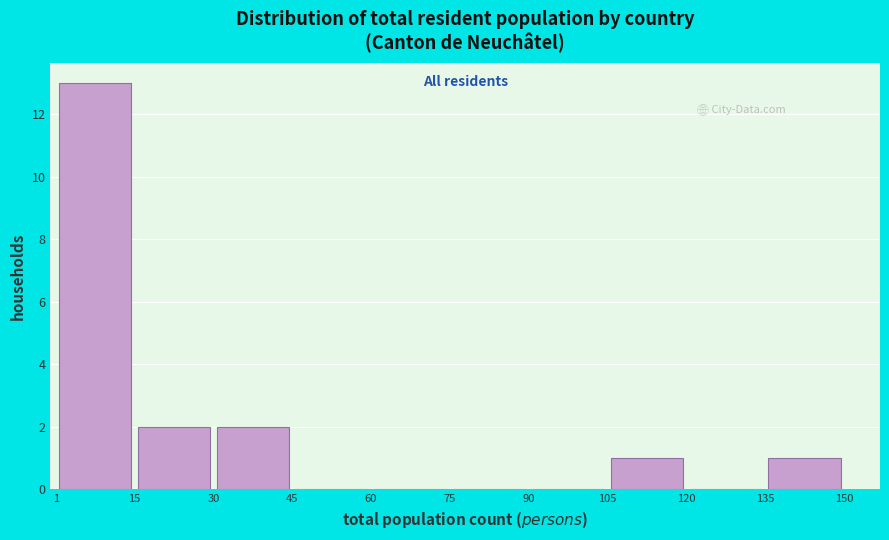

Which range on the x-axis has the tallest bar?

1 to 15